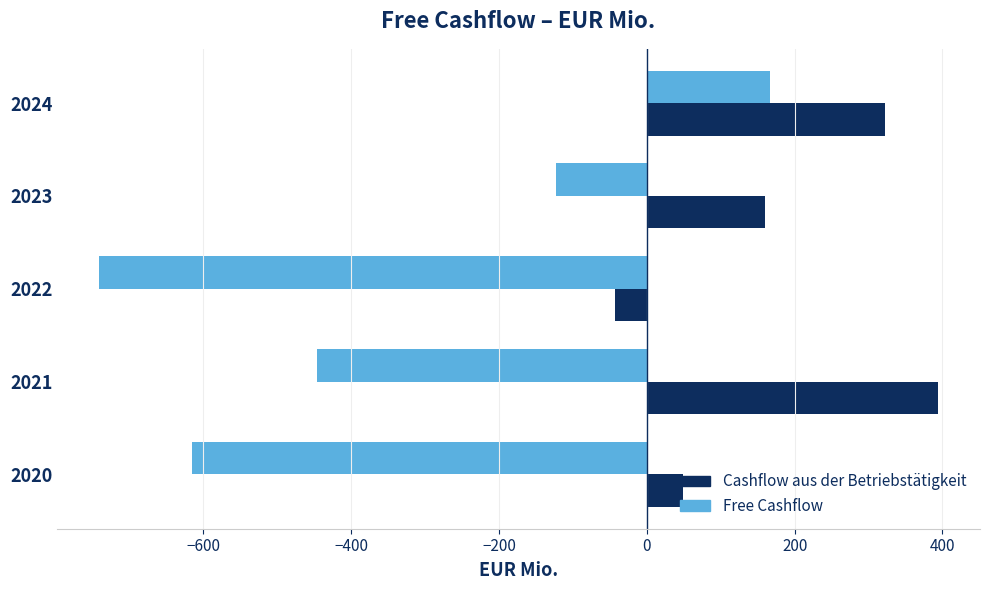

Rank the series by their average value, from highest to lowest.

Cashflow aus der Betriebstätigkeit, Free Cashflow